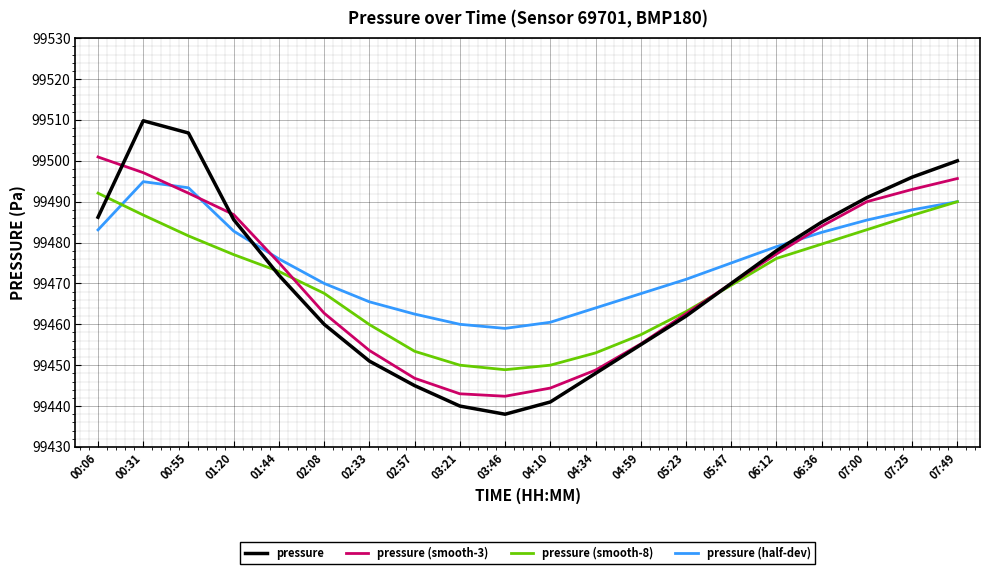

Where do pressure and pressure (half-dev) first cross each other?

01:20 and 01:44